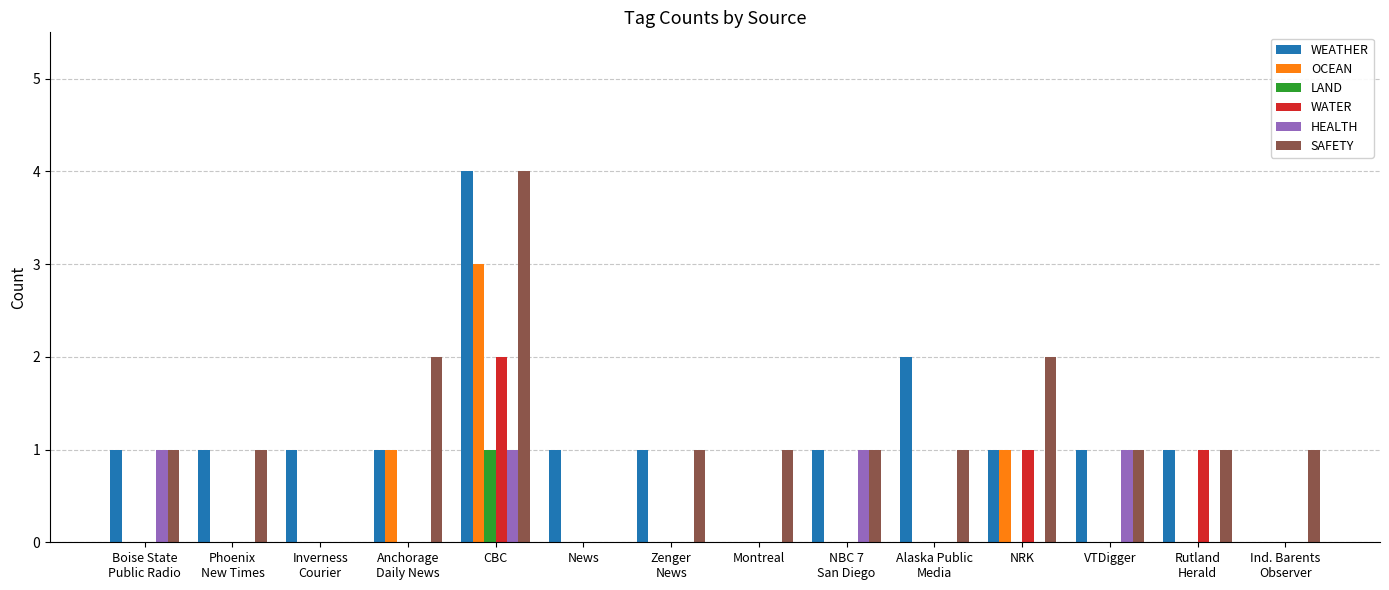

The value of LAND at Inverness
Courier is -1. True or false?

False